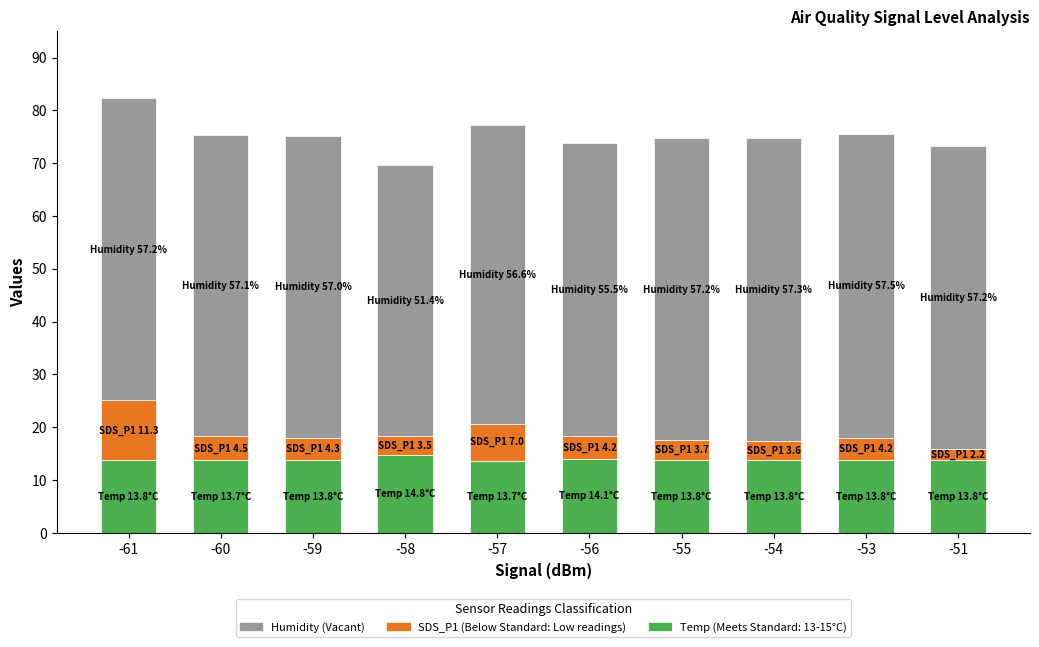

What is the total value across all series at -60?

75.4